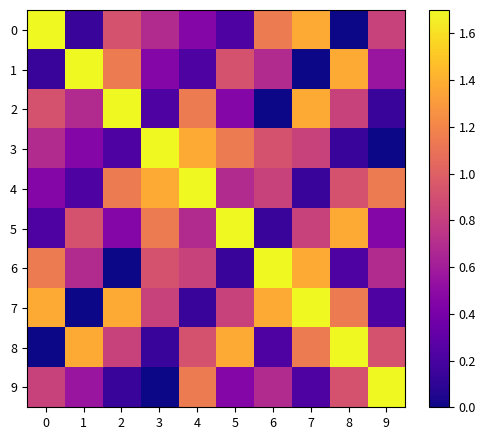

Which label corresponds to the smallest value in the chart?

8